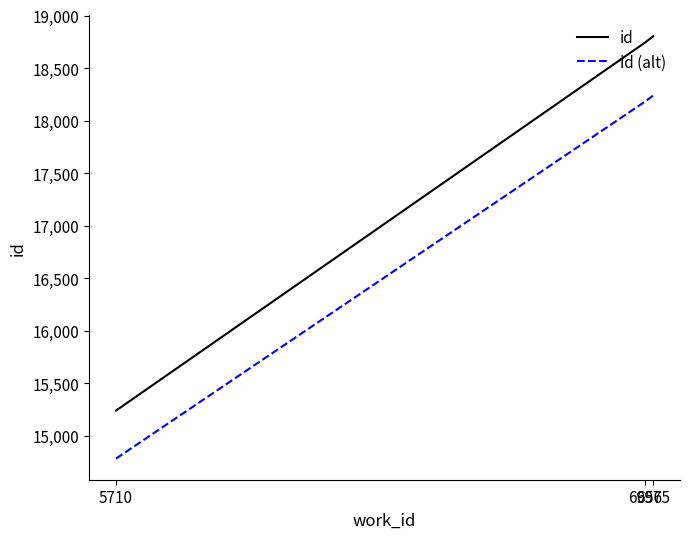

Reading right to left, transcribe all the data shown in this chart.

id: 6975=18802.0	6956=18743.0	5710=15238.0
id (alt): 6975=18237.9	6956=18180.7	5710=14780.9